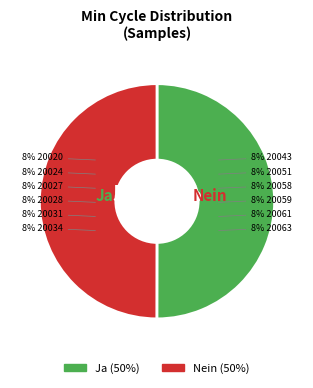

What percentage is the 20063 slice, to the nearest percent?

8%